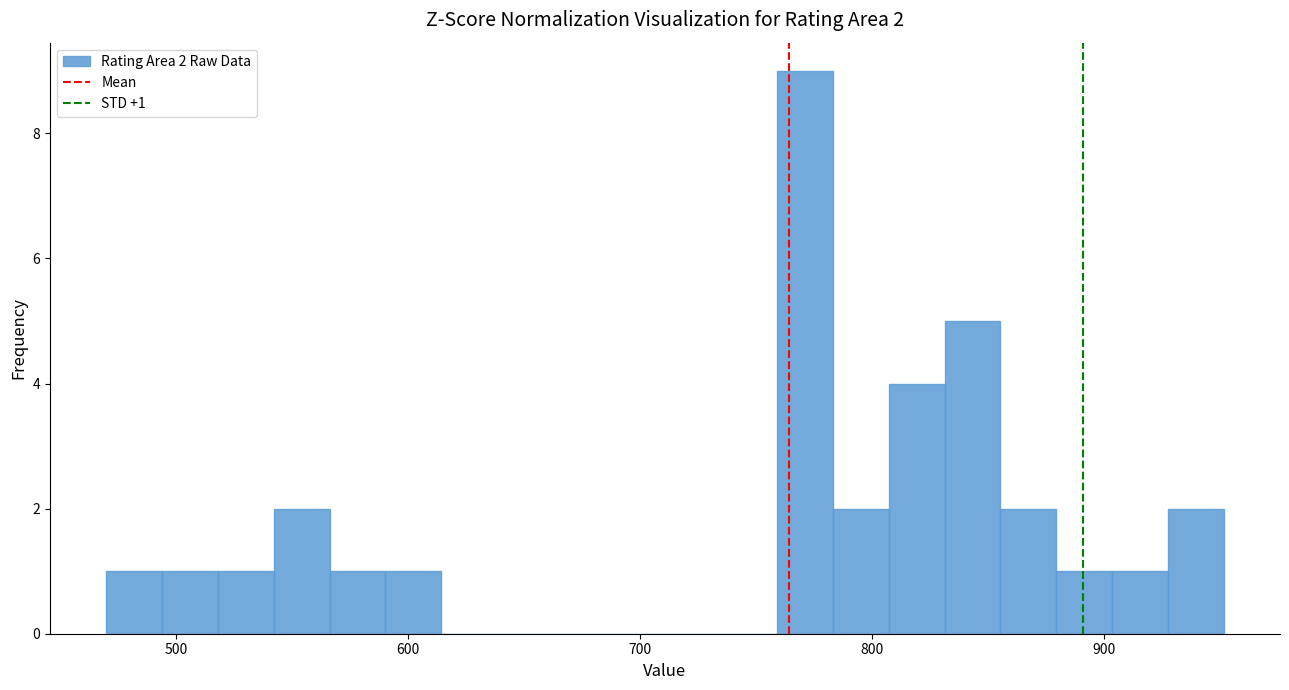

Around what value on the x-axis is the tallest bar? Give the approximate position of its centre, as read against the axis.

770